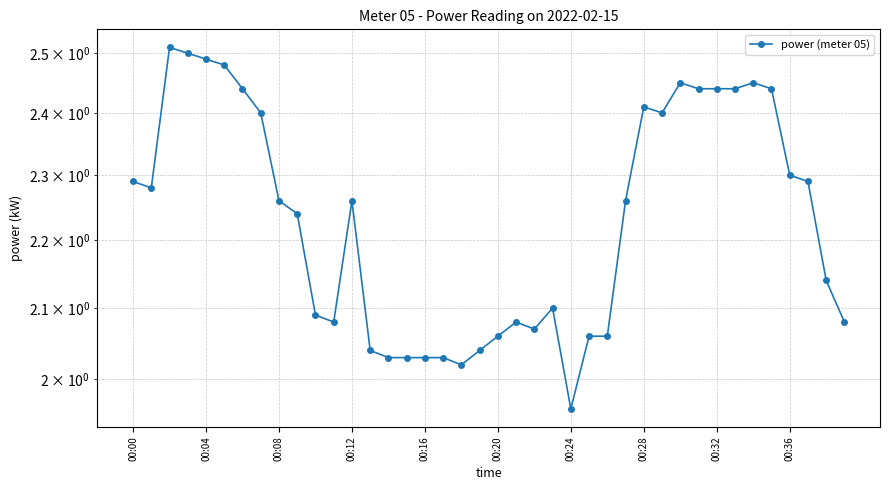

What is the smallest value displayed?

2.0